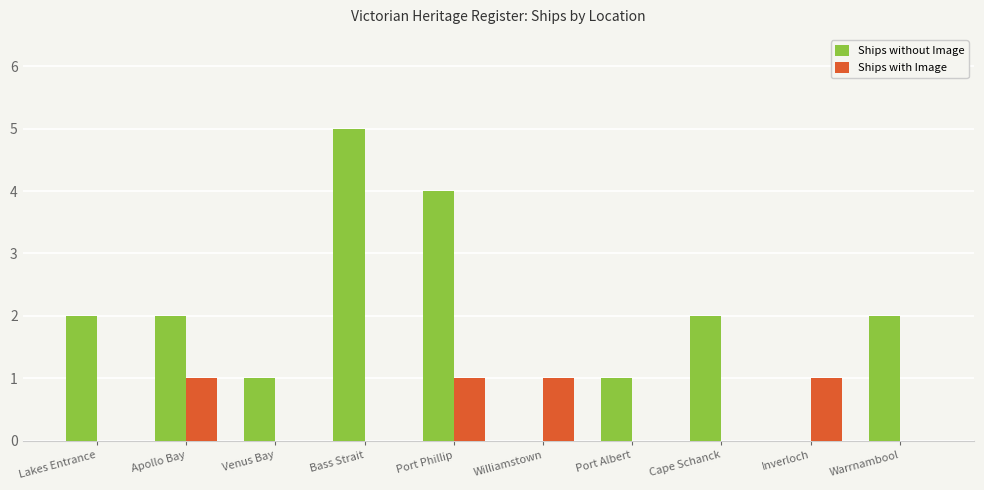

Which category has the highest value across all series?

Bass Strait